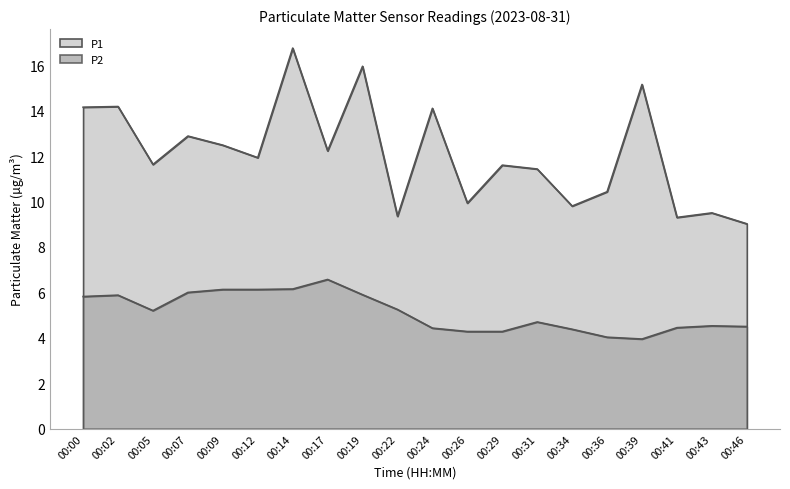

True or false: P1 has a value of 6.1 at 00:07.

False